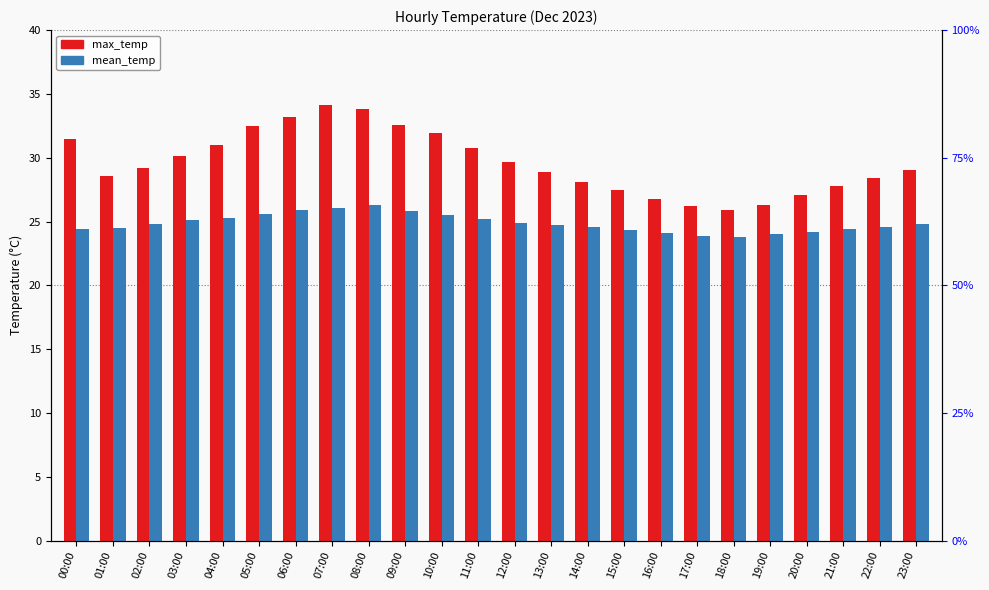

List the labels in order of mean_temp value, smallest first.

18:00, 17:00, 19:00, 16:00, 20:00, 15:00, 00:00, 21:00, 01:00, 14:00, 22:00, 13:00, 02:00, 23:00, 12:00, 03:00, 11:00, 04:00, 10:00, 05:00, 09:00, 06:00, 07:00, 08:00